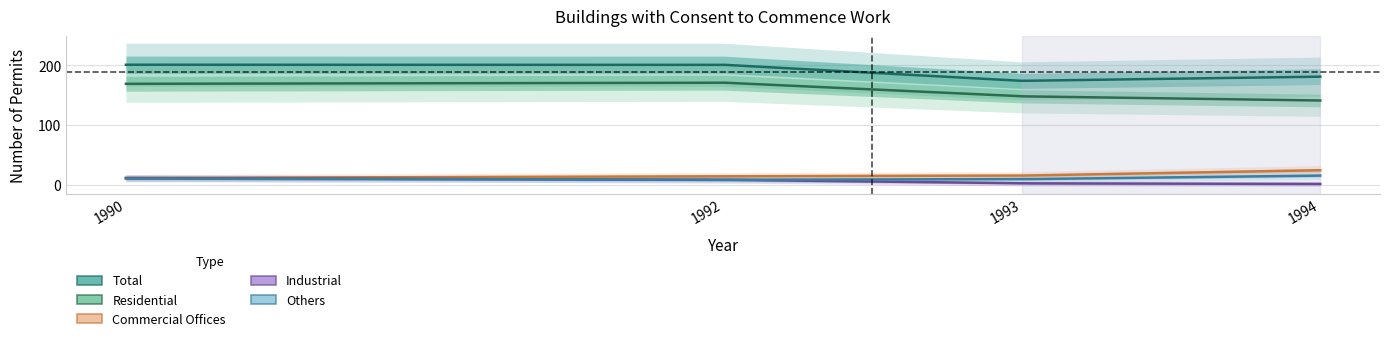

What is the value of the Residential point at the 4th from the left?

141